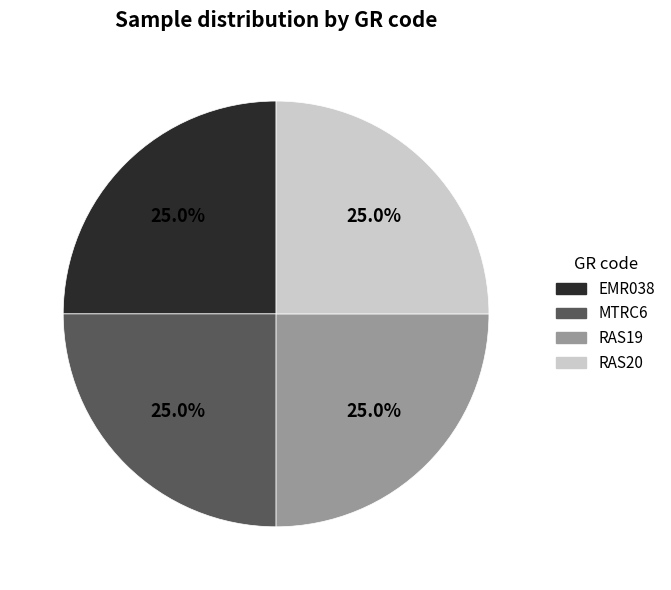

The MTRC6 slice represents 13% of the pie. True or false?

False